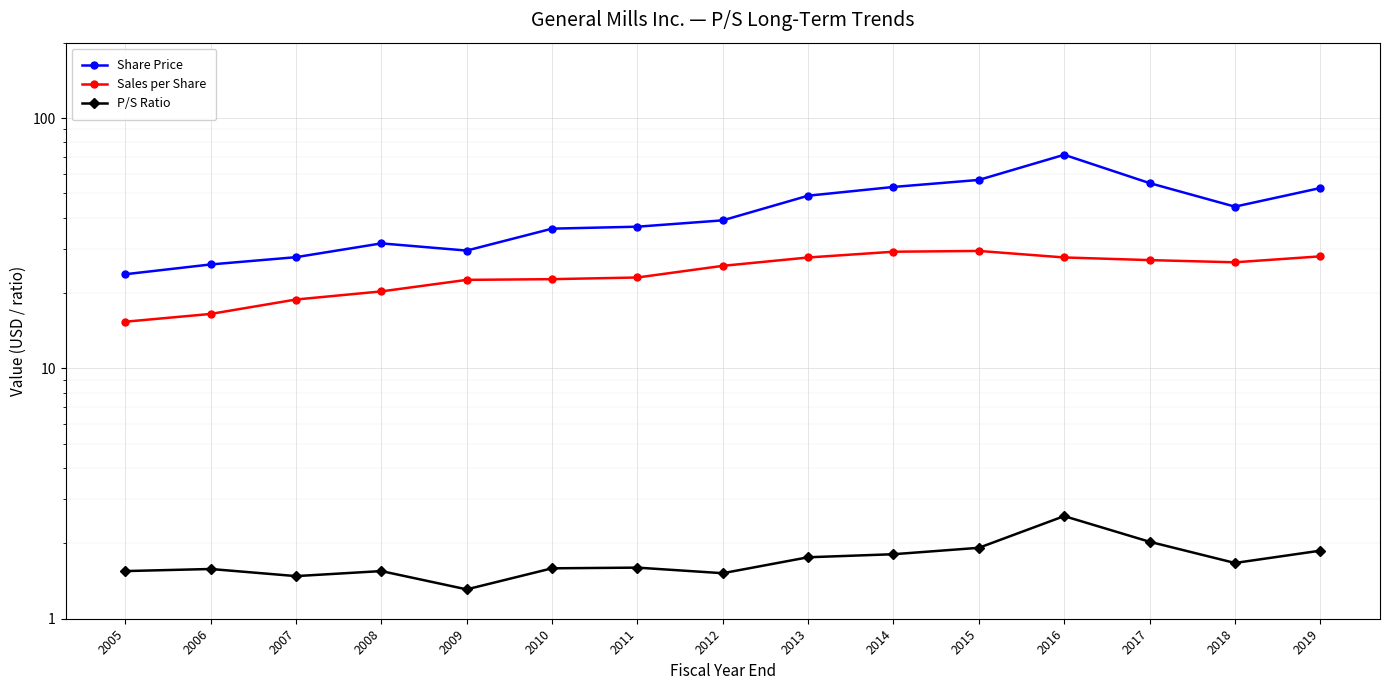

What are all the series names shown in the legend?

Share Price, Sales per Share, P/S Ratio